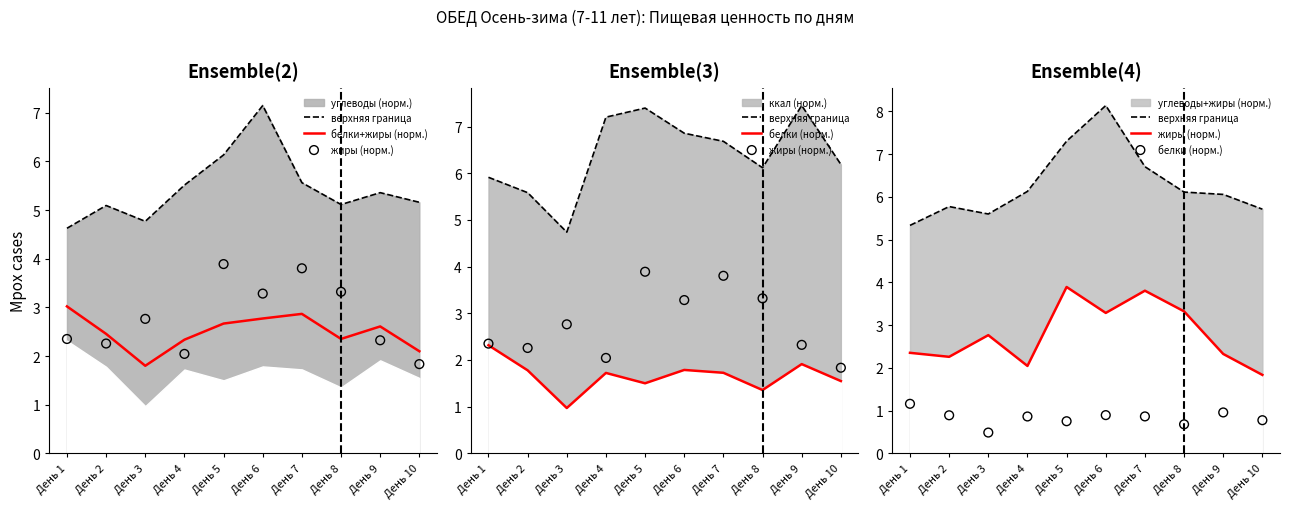

Which series has the largest total across all categories?

верхняя граница